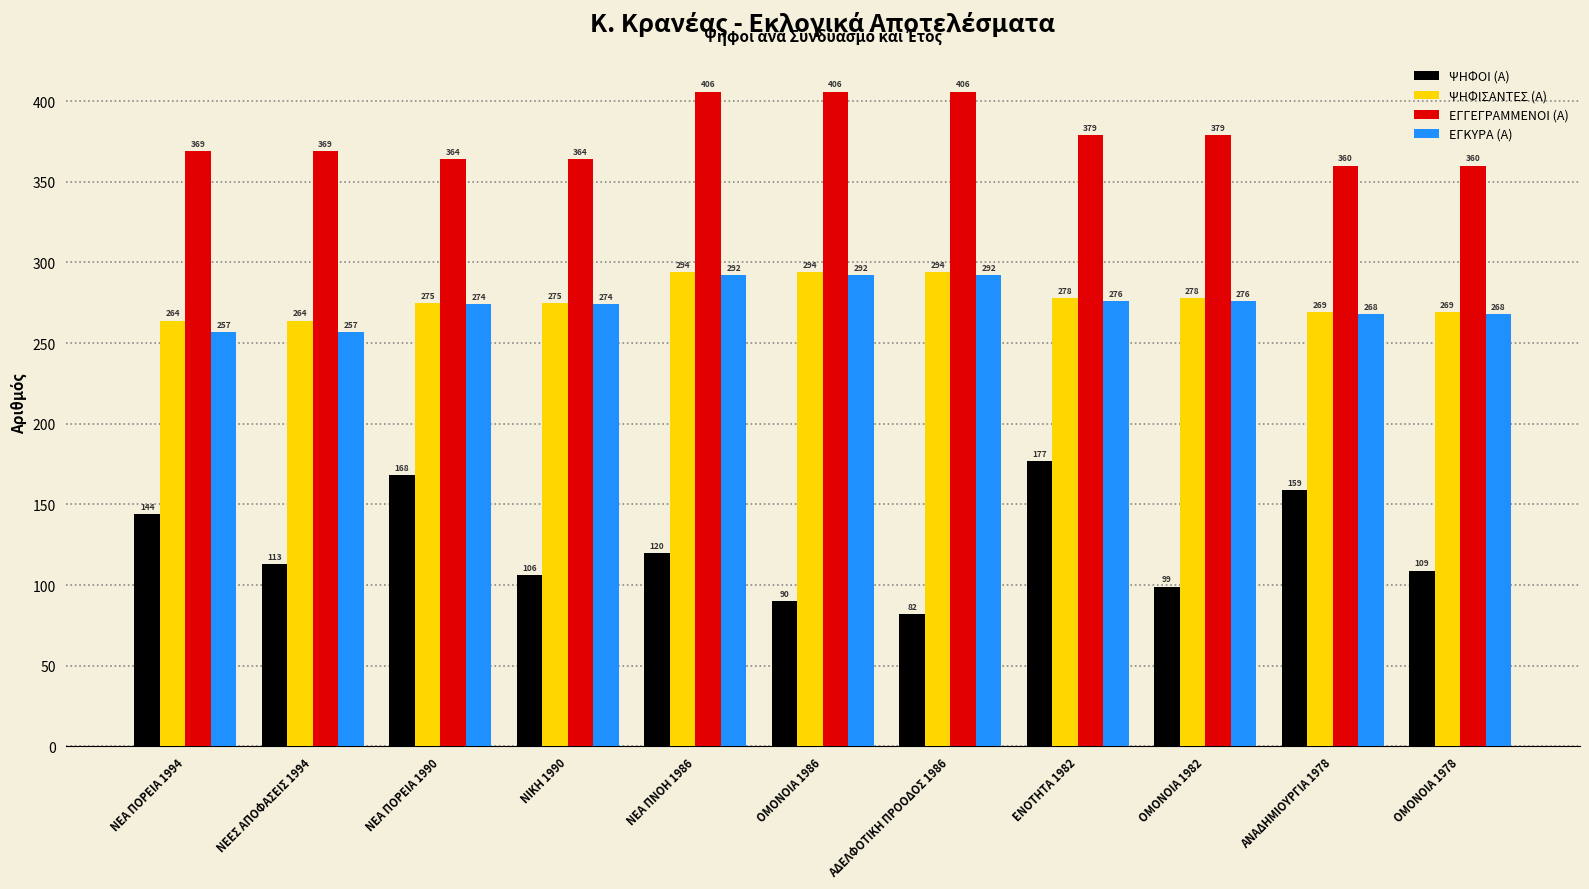

How many categories are shown in the chart?

11